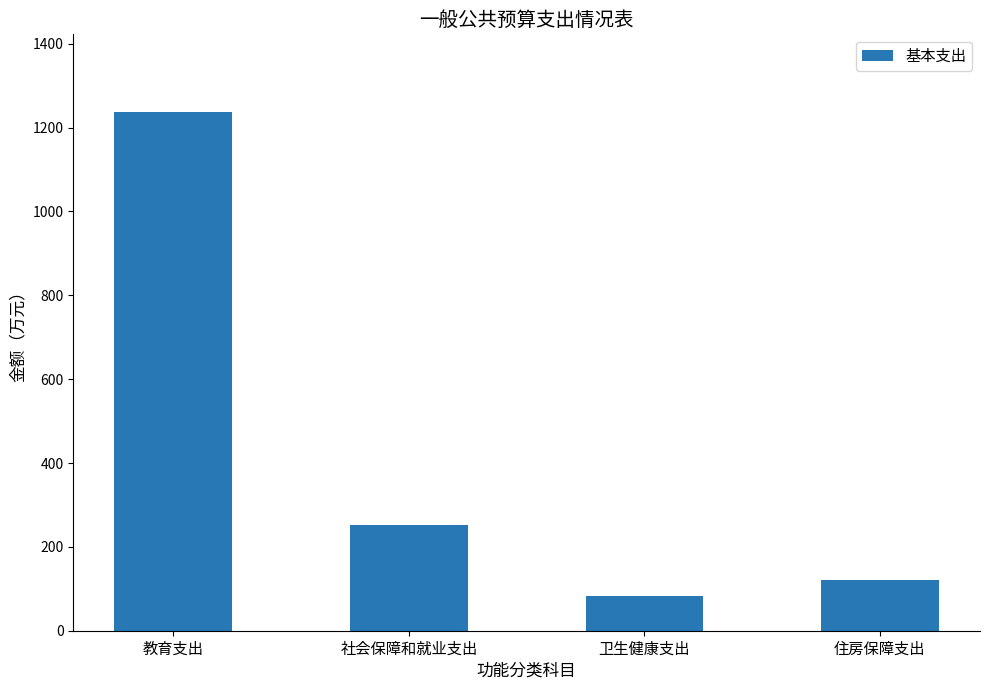

What is the difference between the second highest and minimum values?

169.3